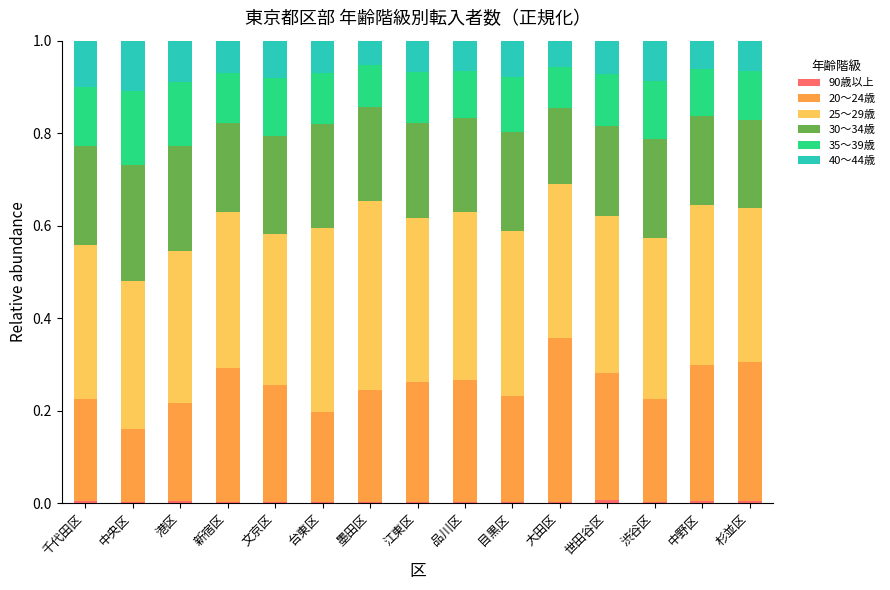

Does the chart contain stacked bars?

Yes